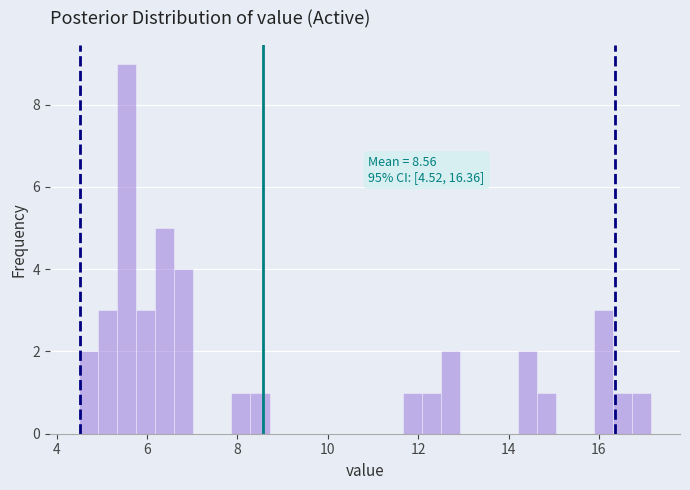

Read against the x-axis, roughly where is the centre of the tallest bar?

5.6